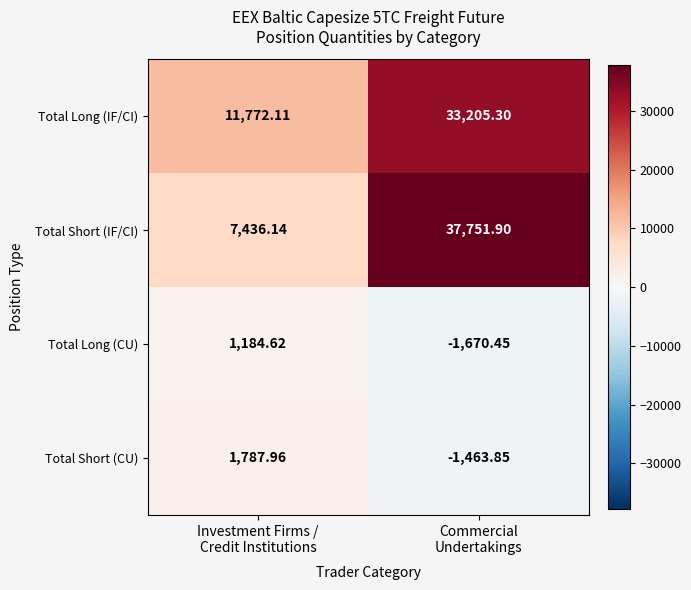

Which series has the largest total across all categories?

Total Short (IF/CI)